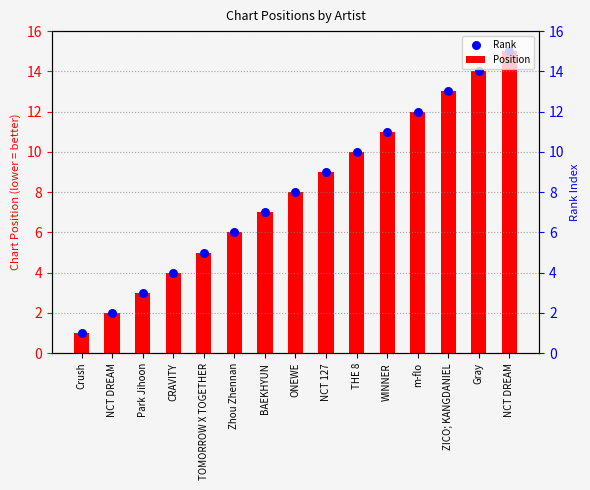

What is the total value across all series at ZICO; KANGDANIEL?

26